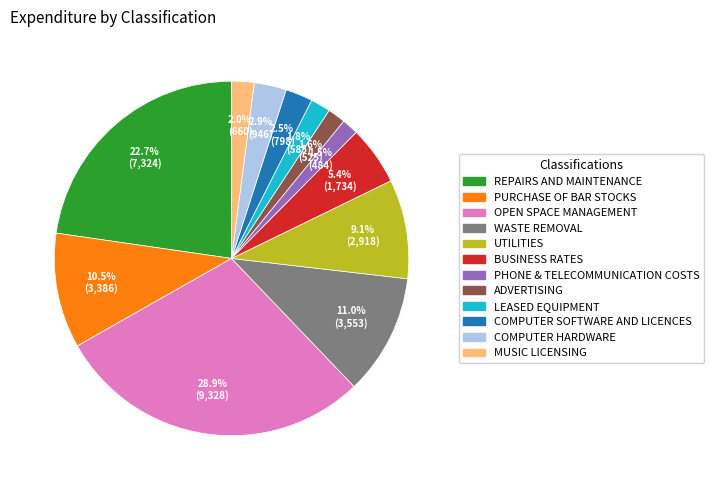

What is the total percentage of PHONE & TELECOMMUNICATION COSTS and WASTE REMOVAL?

12.5%